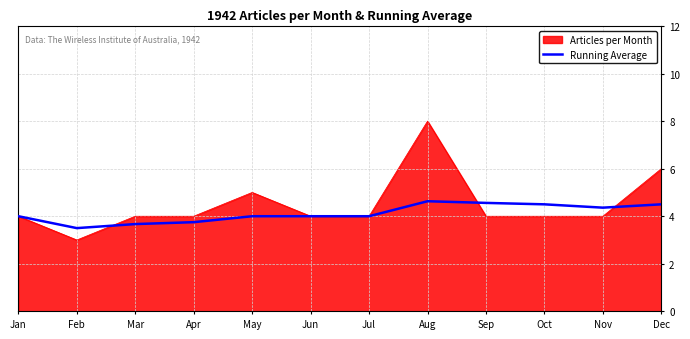

What is the minimum value for Articles per Month?

3.0